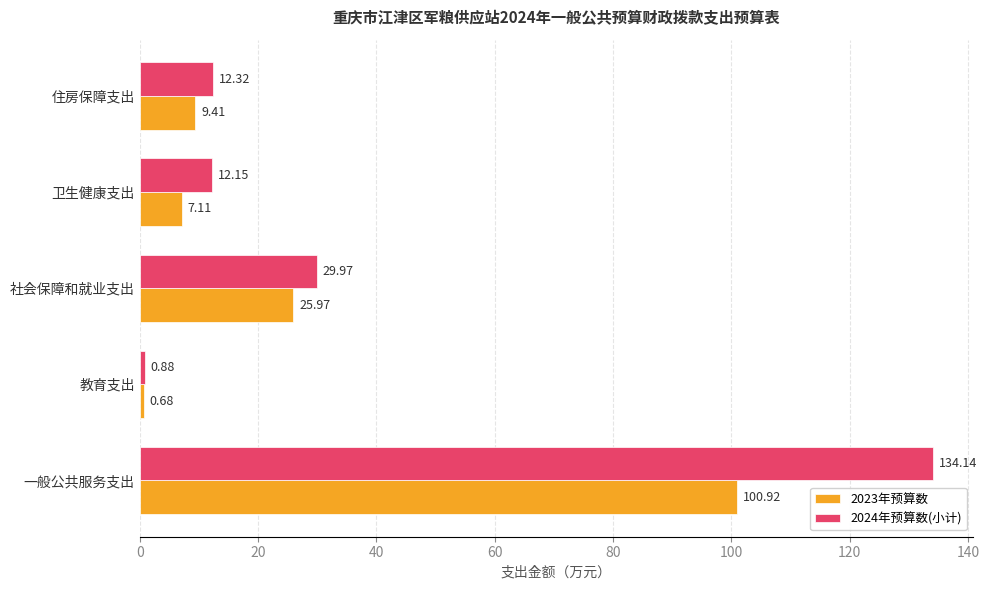

What is the highest value of the 2024年预算数(小计) series?

134.1